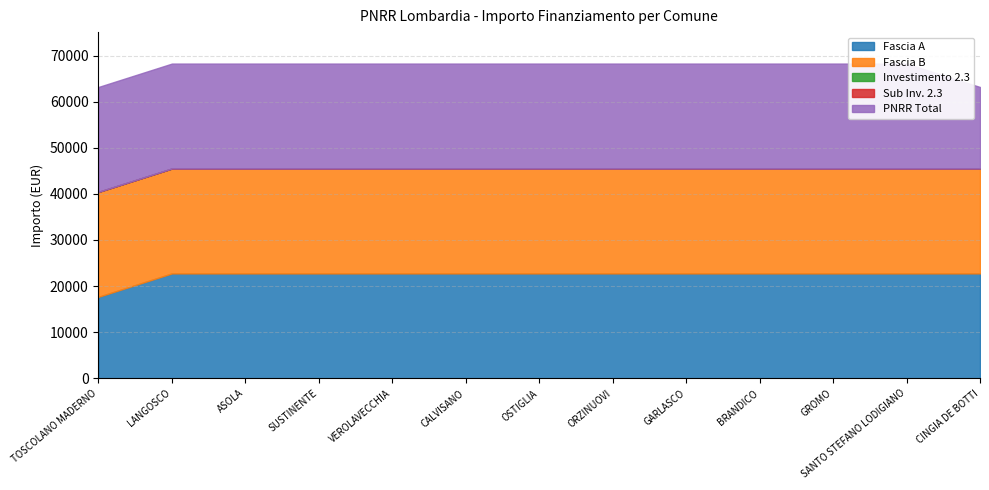

Is the value of Fascia B at ORZINUOVI greater than the value of PNRR Total at VEROLAVECCHIA?

No